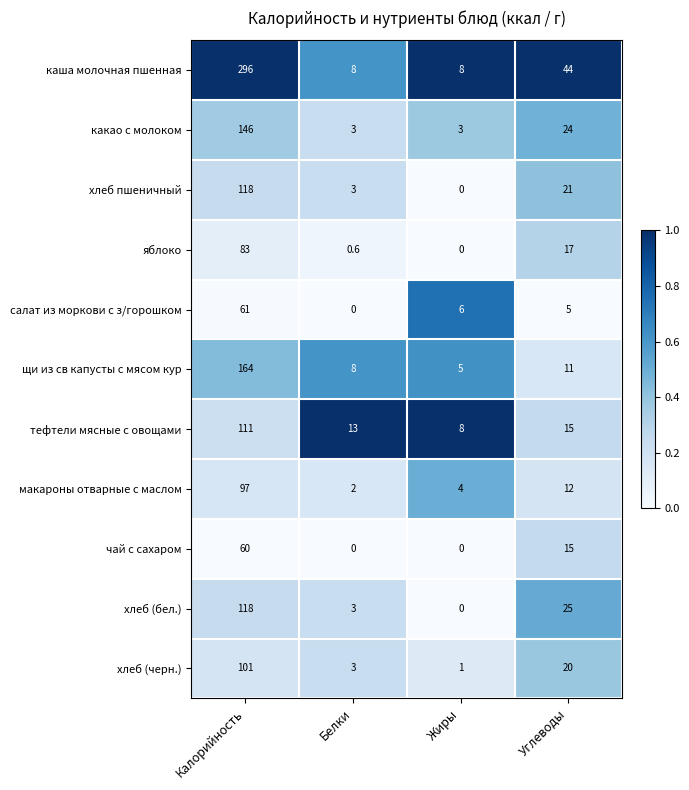

How many values in чай с сахаром are above zero?

2